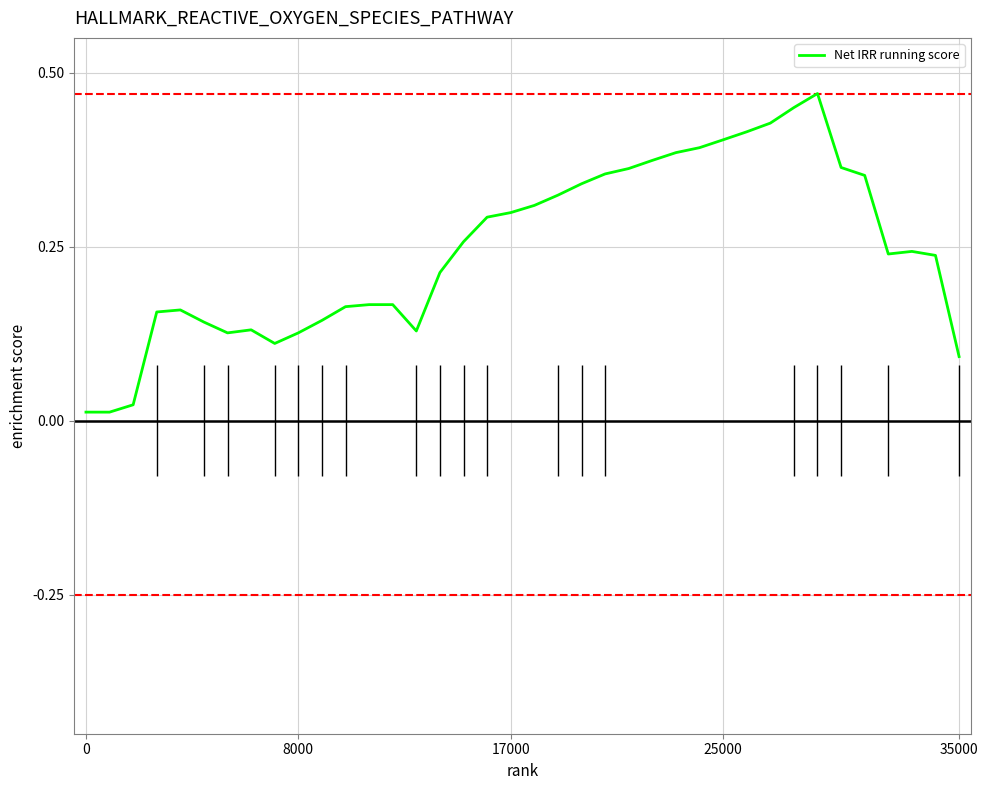

What is the sum of all values?

9.4